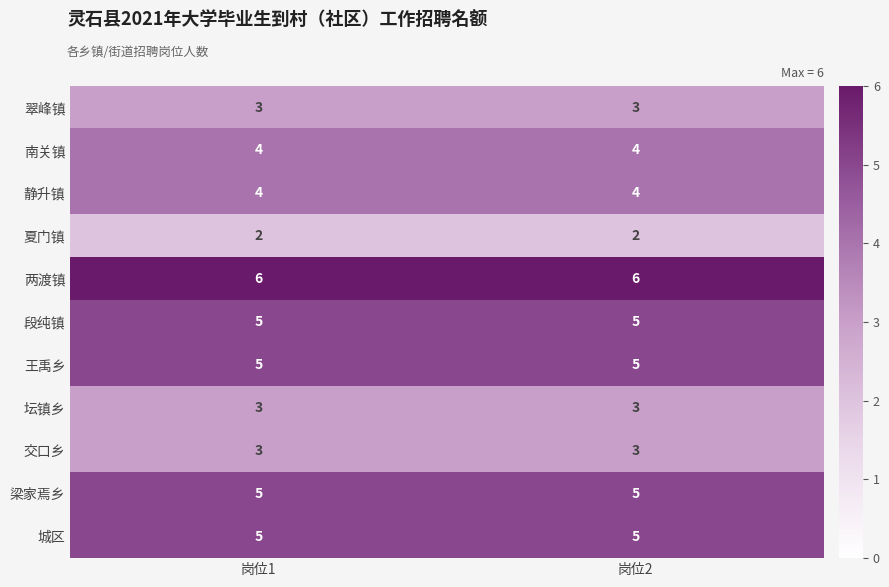

What is the sum of all 夏门镇 values?

4